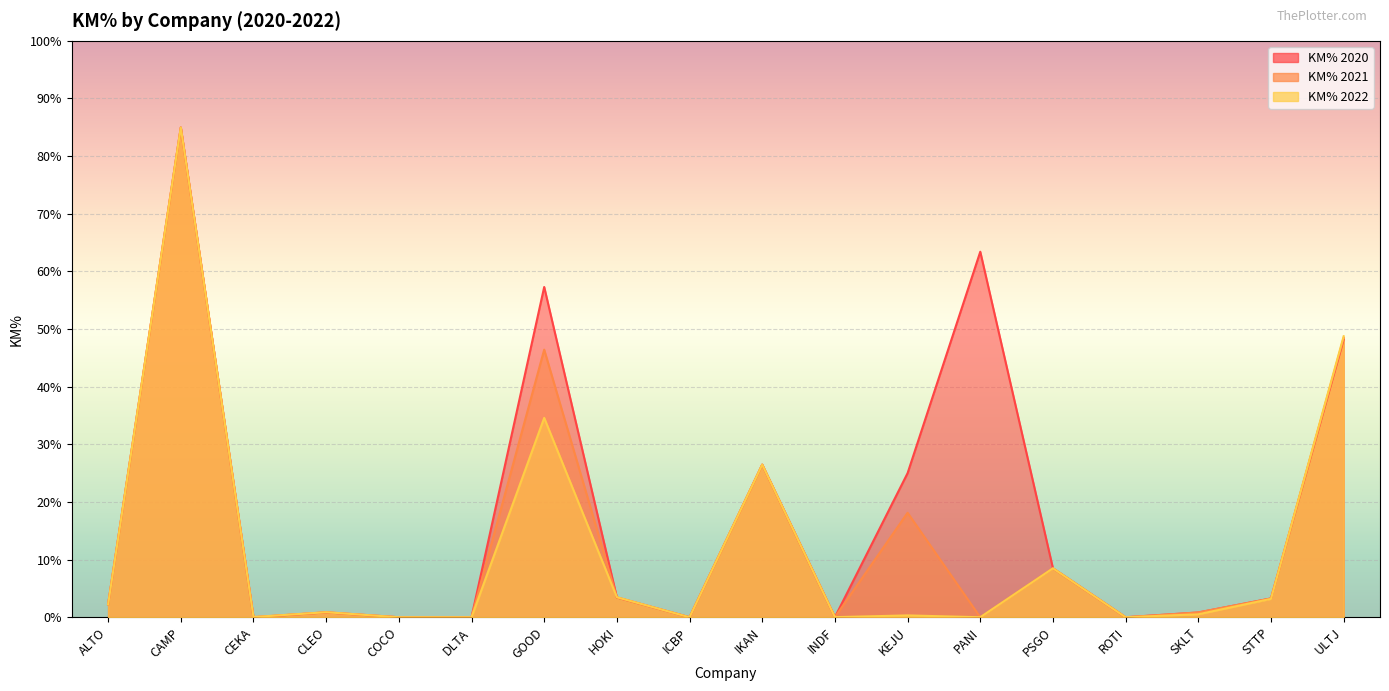

Does the chart display data point markers on the line(s)?

No